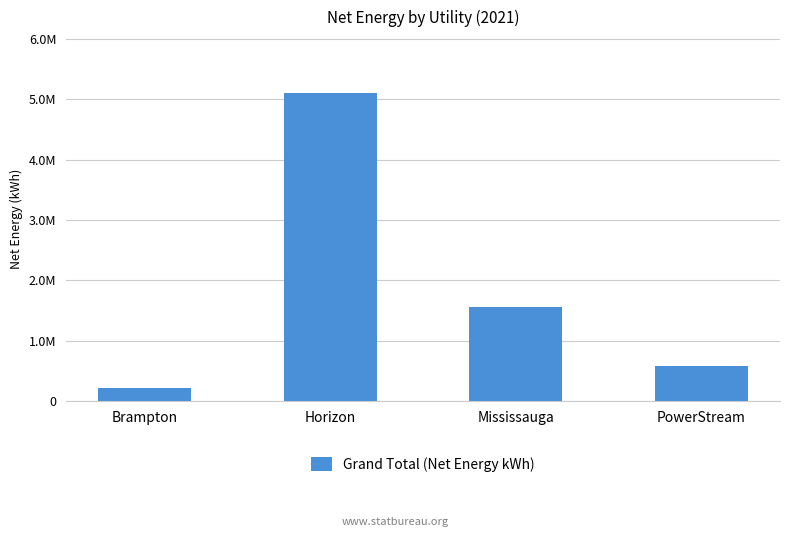

What is the difference between the values at Brampton and Horizon?

4897387.7